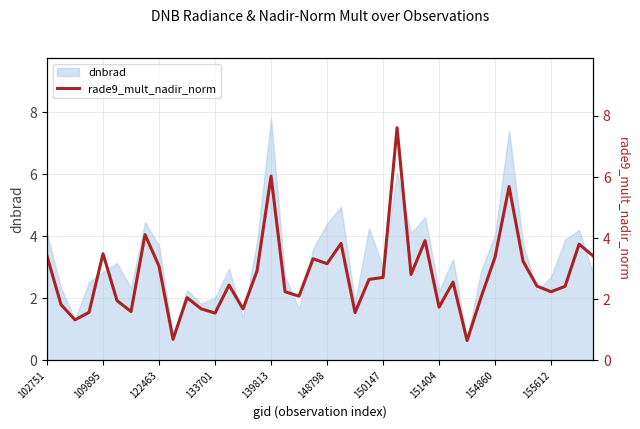

The value of dnbrad at 133701 is 1.0. True or false?

False